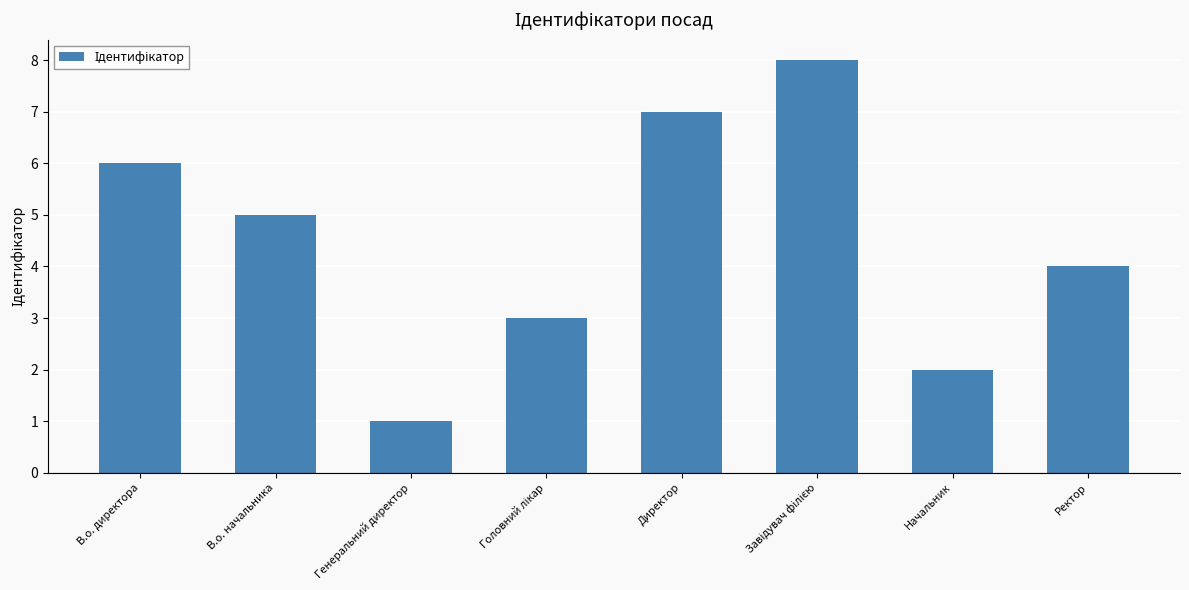

What is the difference between the values at Начальник and Директор?

5